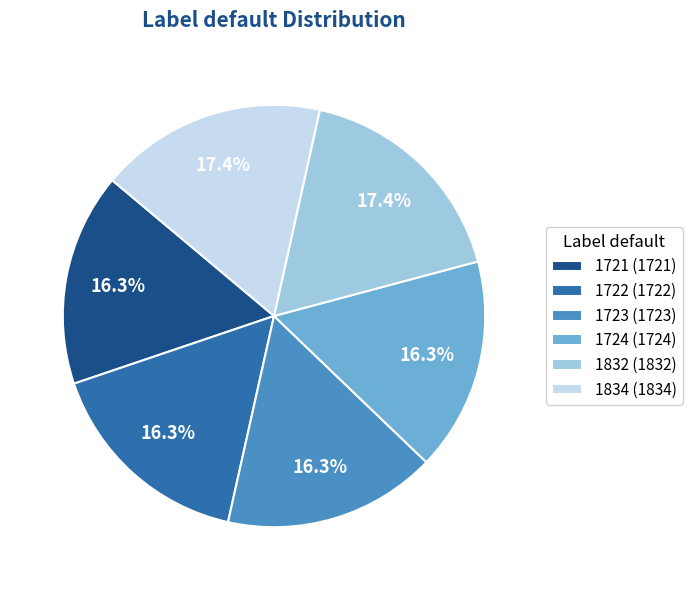

To the nearest percent, what percentage of the pie is 1721?

16%